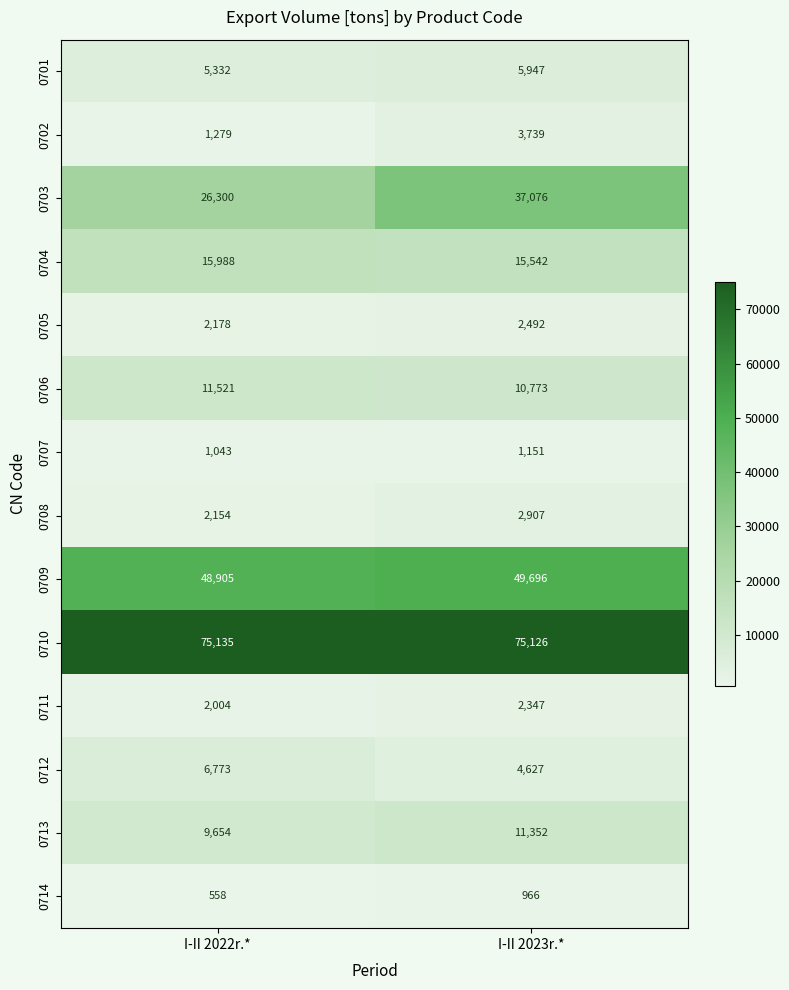

Is it true that 0704 equals 15988 at I-II 2022r.*?

True